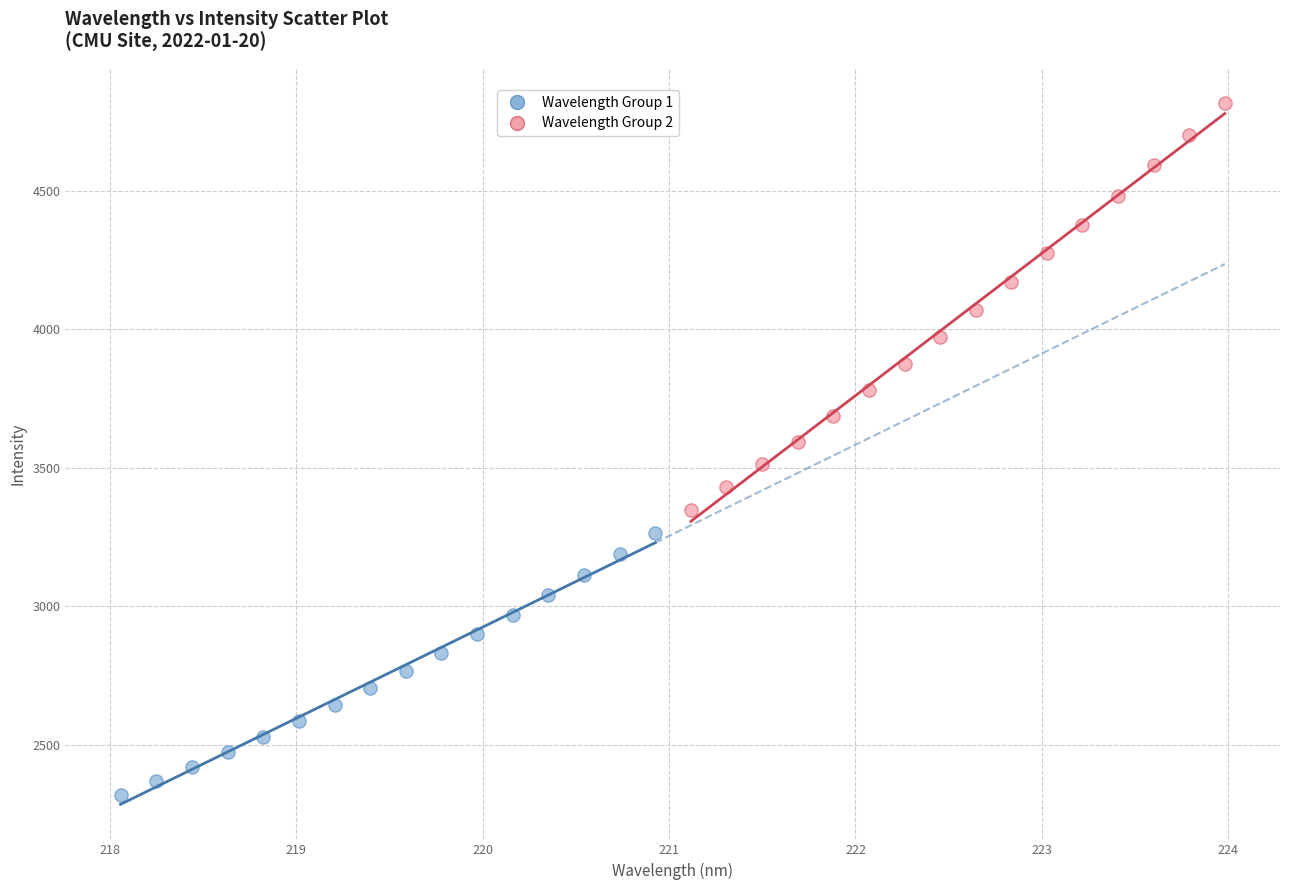

Which series has the widest spread of Y values?

Wavelength Group 2